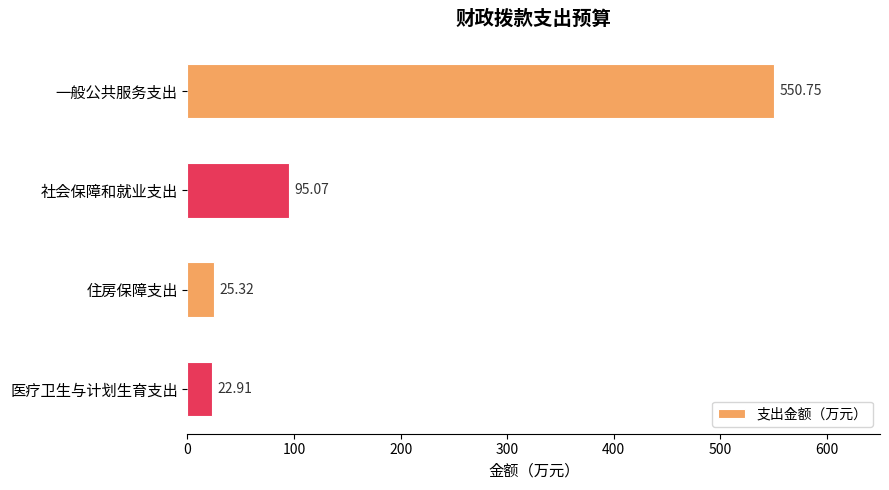

Where is the data nearest to the value 286?

社会保障和就业支出